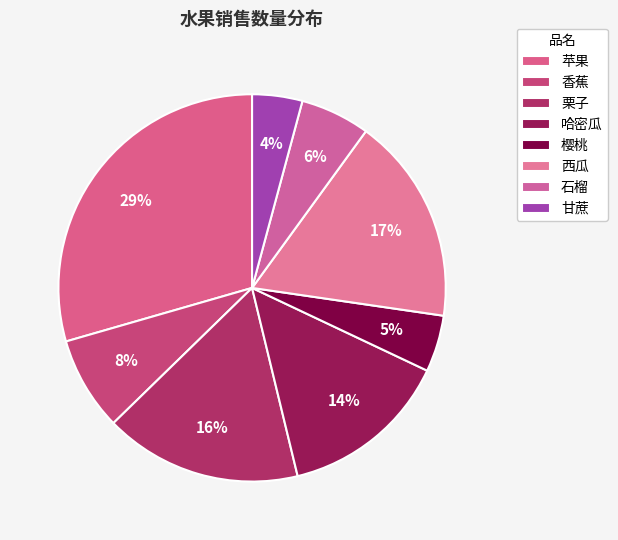

Which has a higher value, 哈密瓜 or 栗子?

栗子